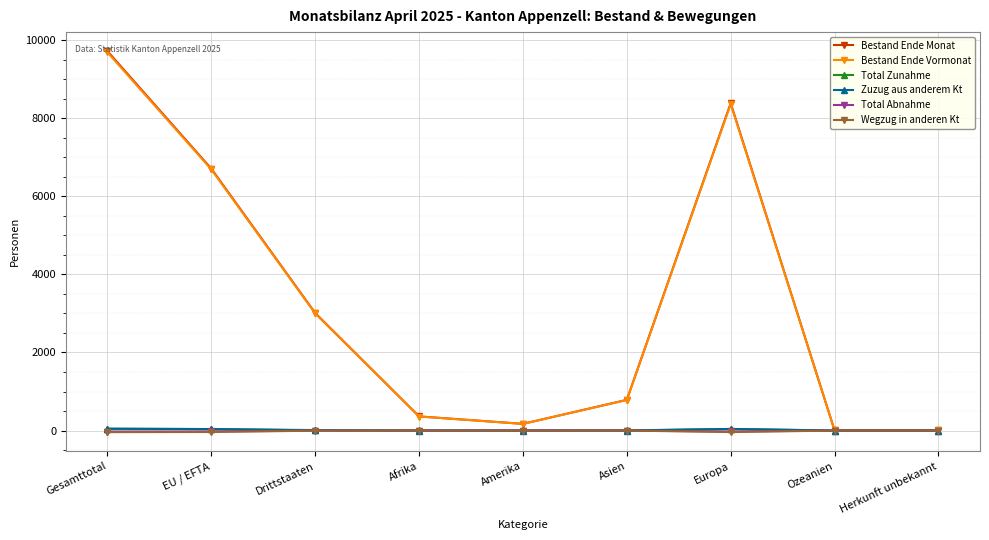

What is the total value across all series at Ozeanien?

8